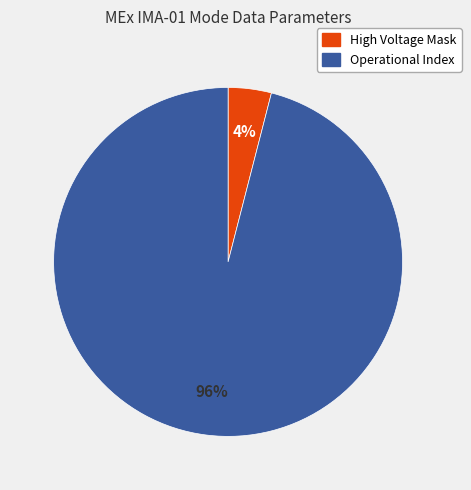

True or false: High Voltage Mask accounts for 4% of the total.

True